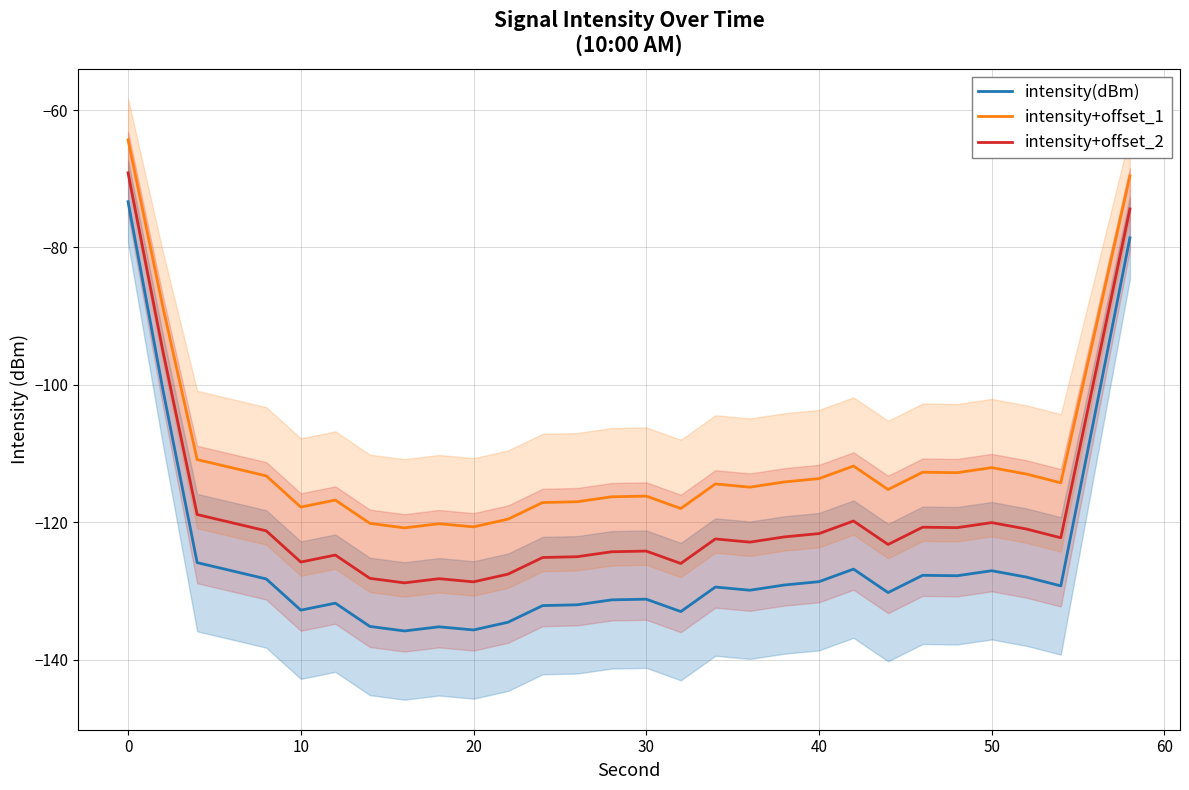

True or false: intensity(dBm) and intensity+offset_2 cross at least once.

False